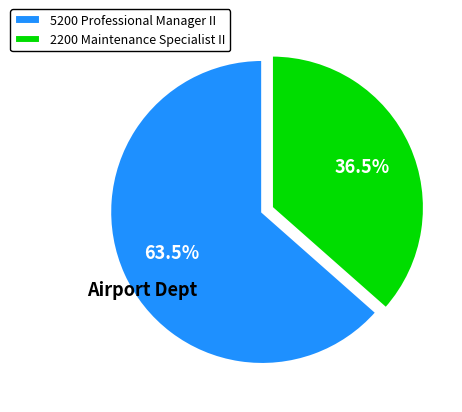

To the nearest percent, what is the difference between the largest and smallest slice percentages?

27%